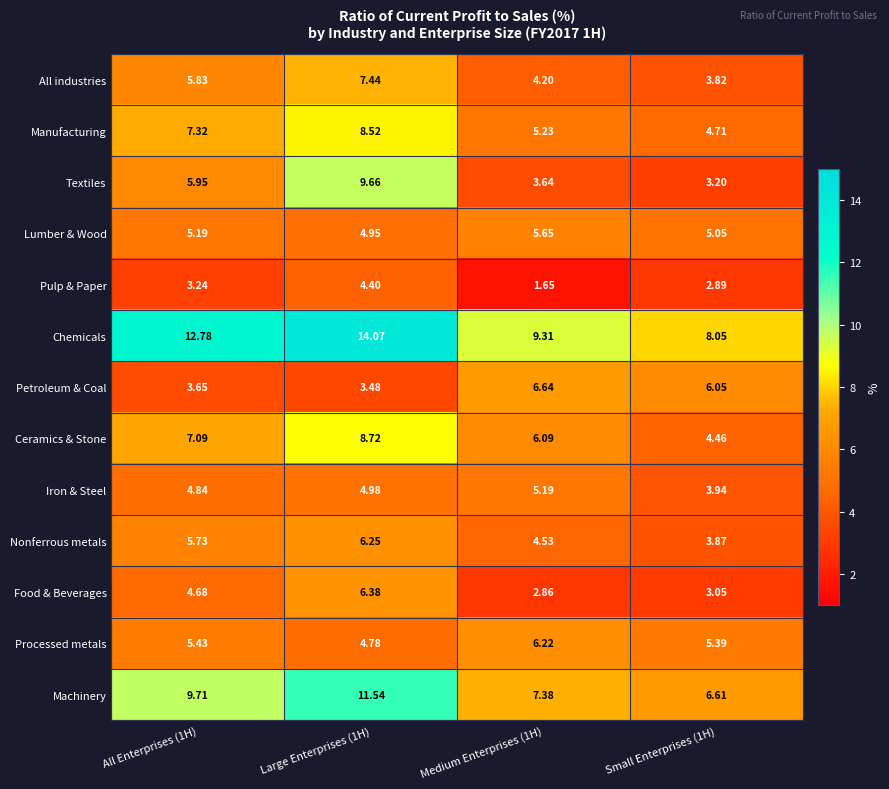

Which series has the largest total across all categories?

Chemicals